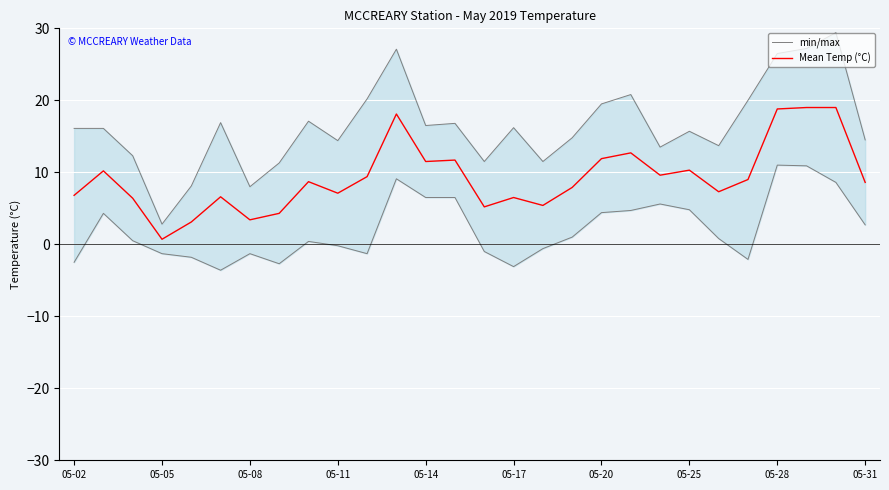

What are all the series names shown in the legend?

min/max, Mean Temp (°C)